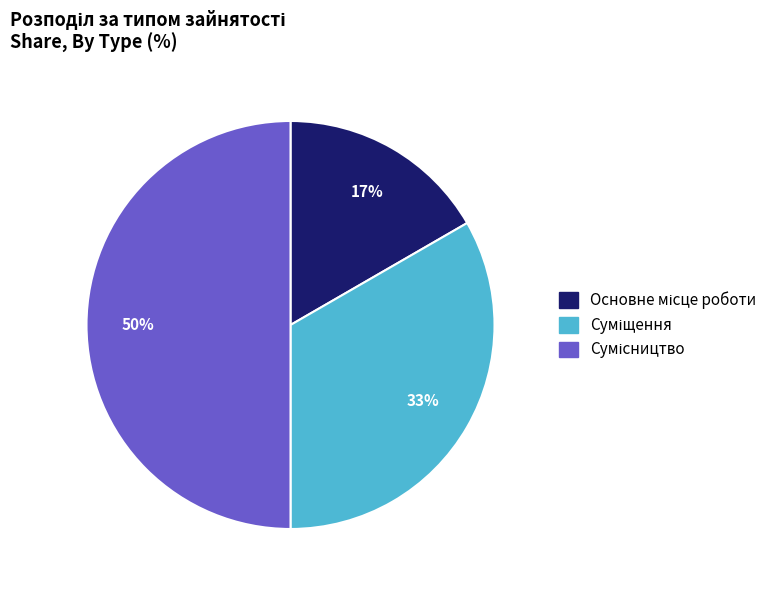

To the nearest percent, what is the average slice percentage?

33%